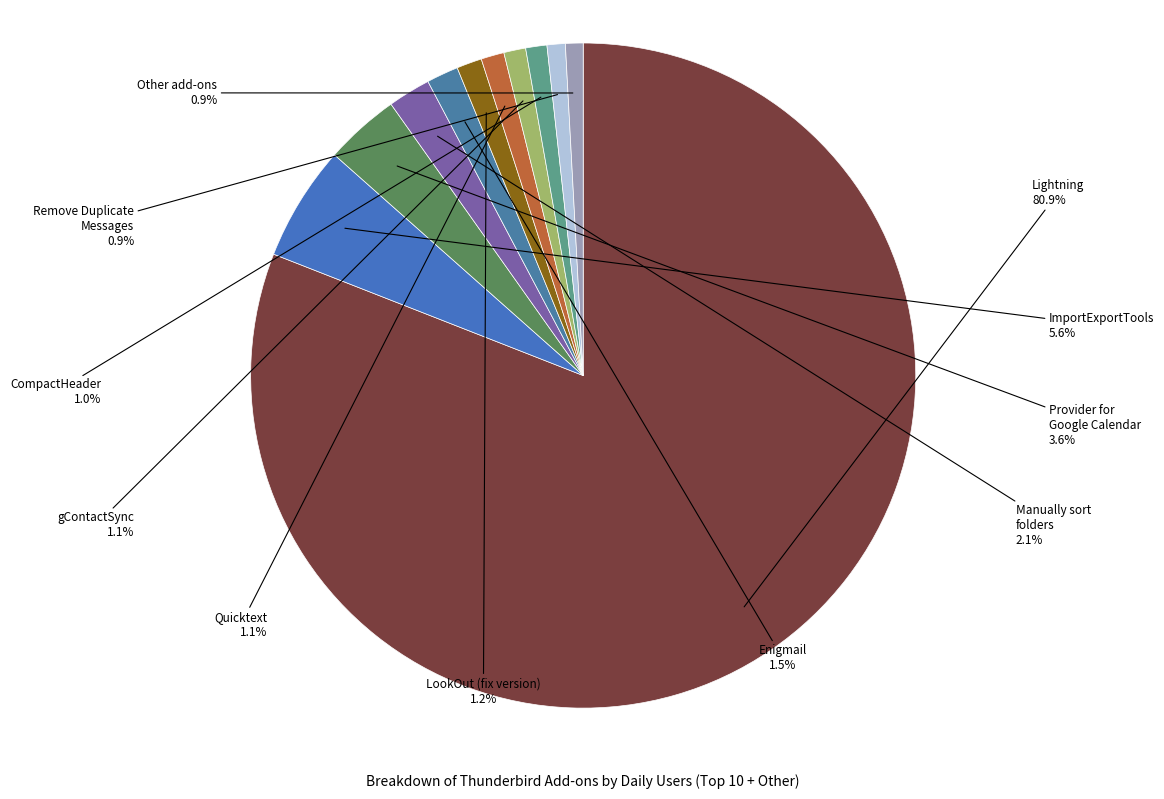

How many slices are in this pie chart?

11